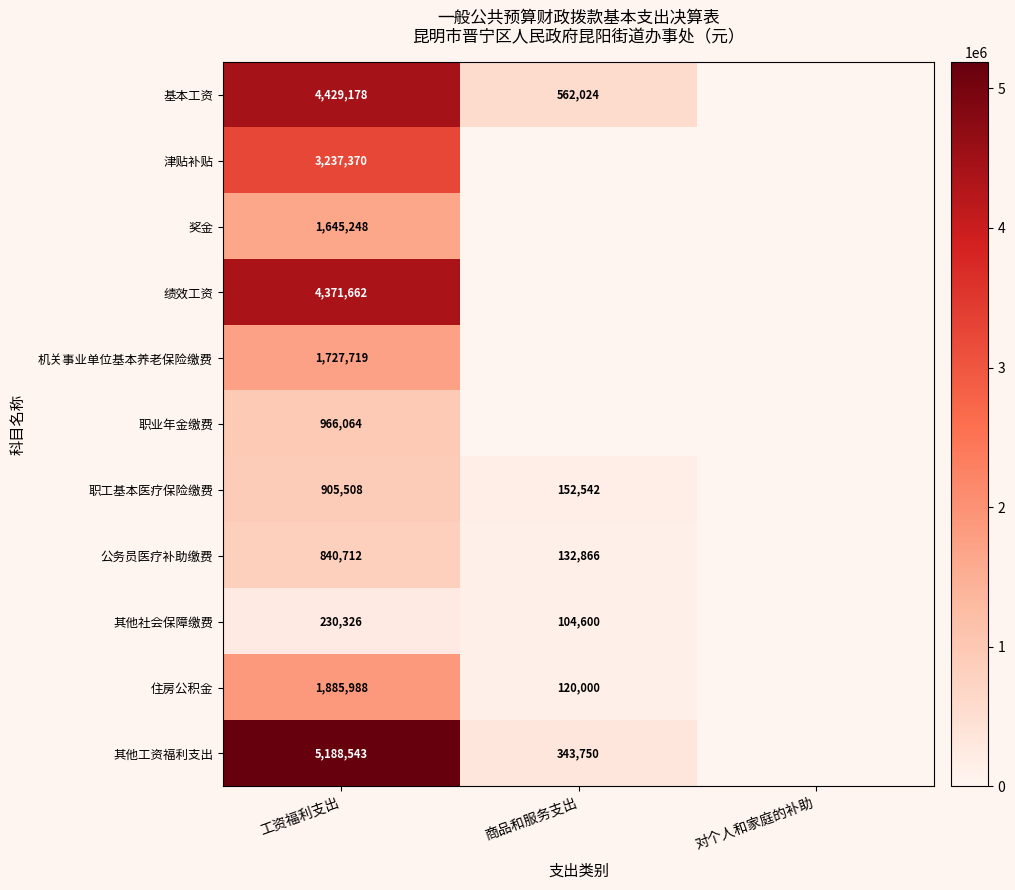

True or false: 职工基本医疗保险缴费 has a value of 244635 at 商品和服务支出.

False